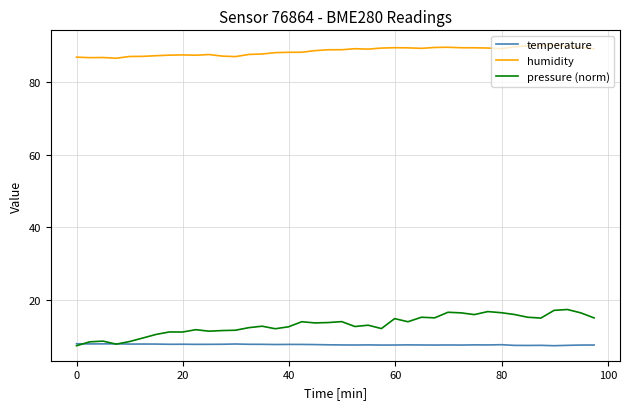

Does the chart have visible grid lines?

Yes